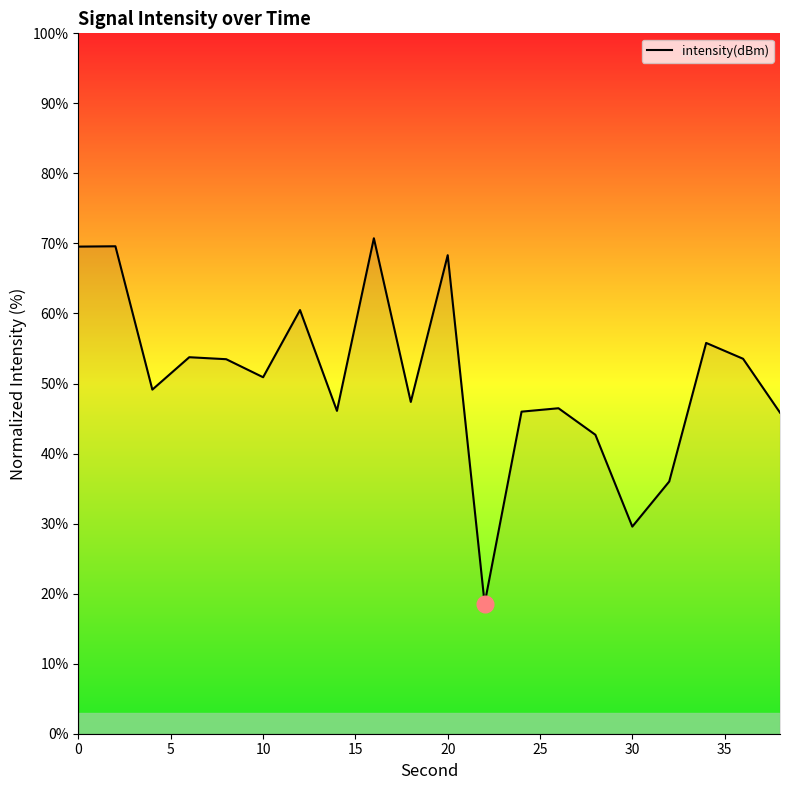

True or false: the data has more than 1 interior local peaks.

True